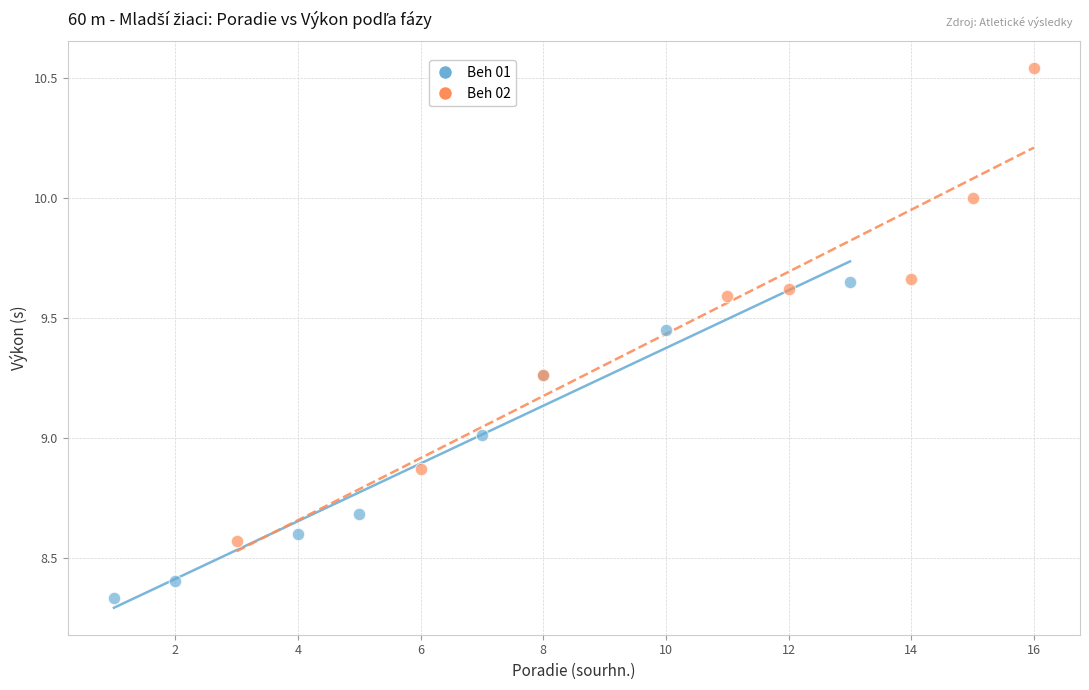

Which series has the largest Y range (max minus min)?

Beh 02